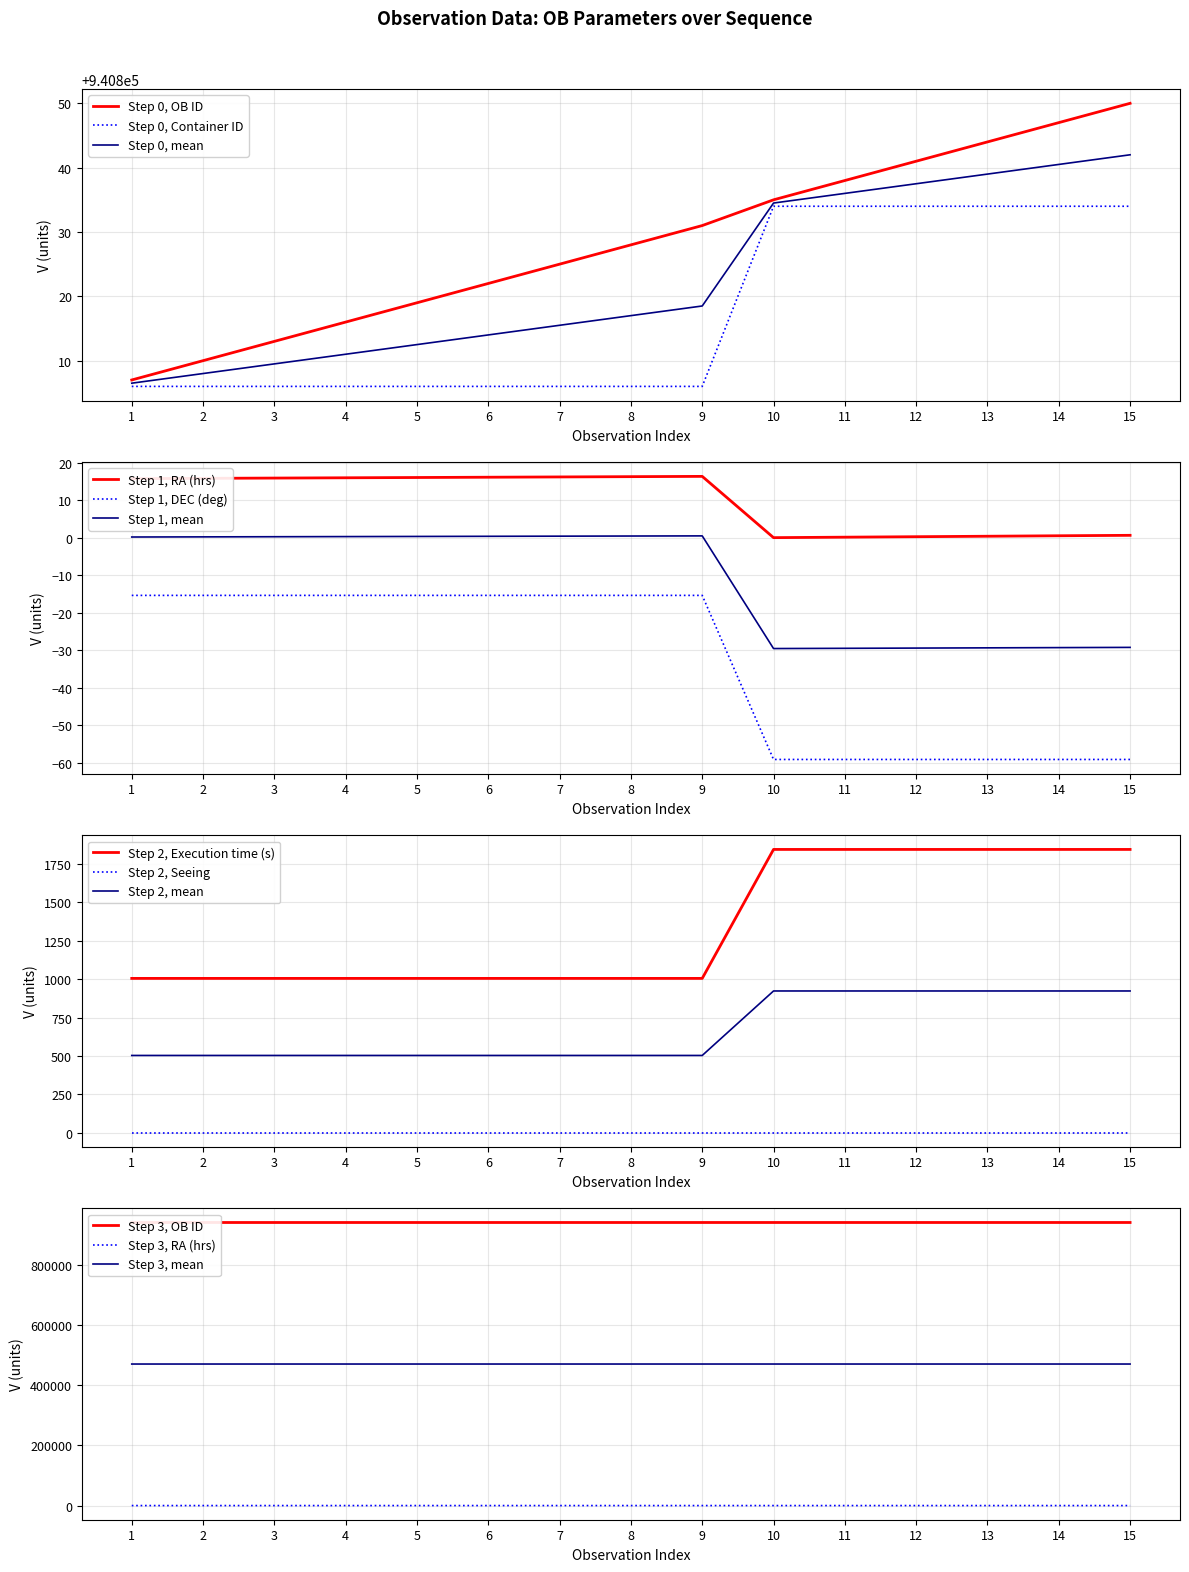

Rank the categories by Step 0, OB ID value from lowest to highest.

1, 2, 3, 4, 5, 6, 7, 8, 9, 10, 11, 12, 13, 14, 15